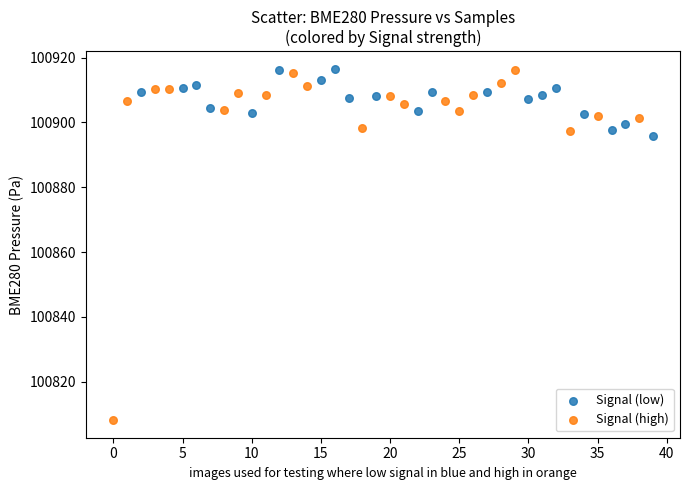

What are all the series names shown in the legend?

Signal (low), Signal (high)